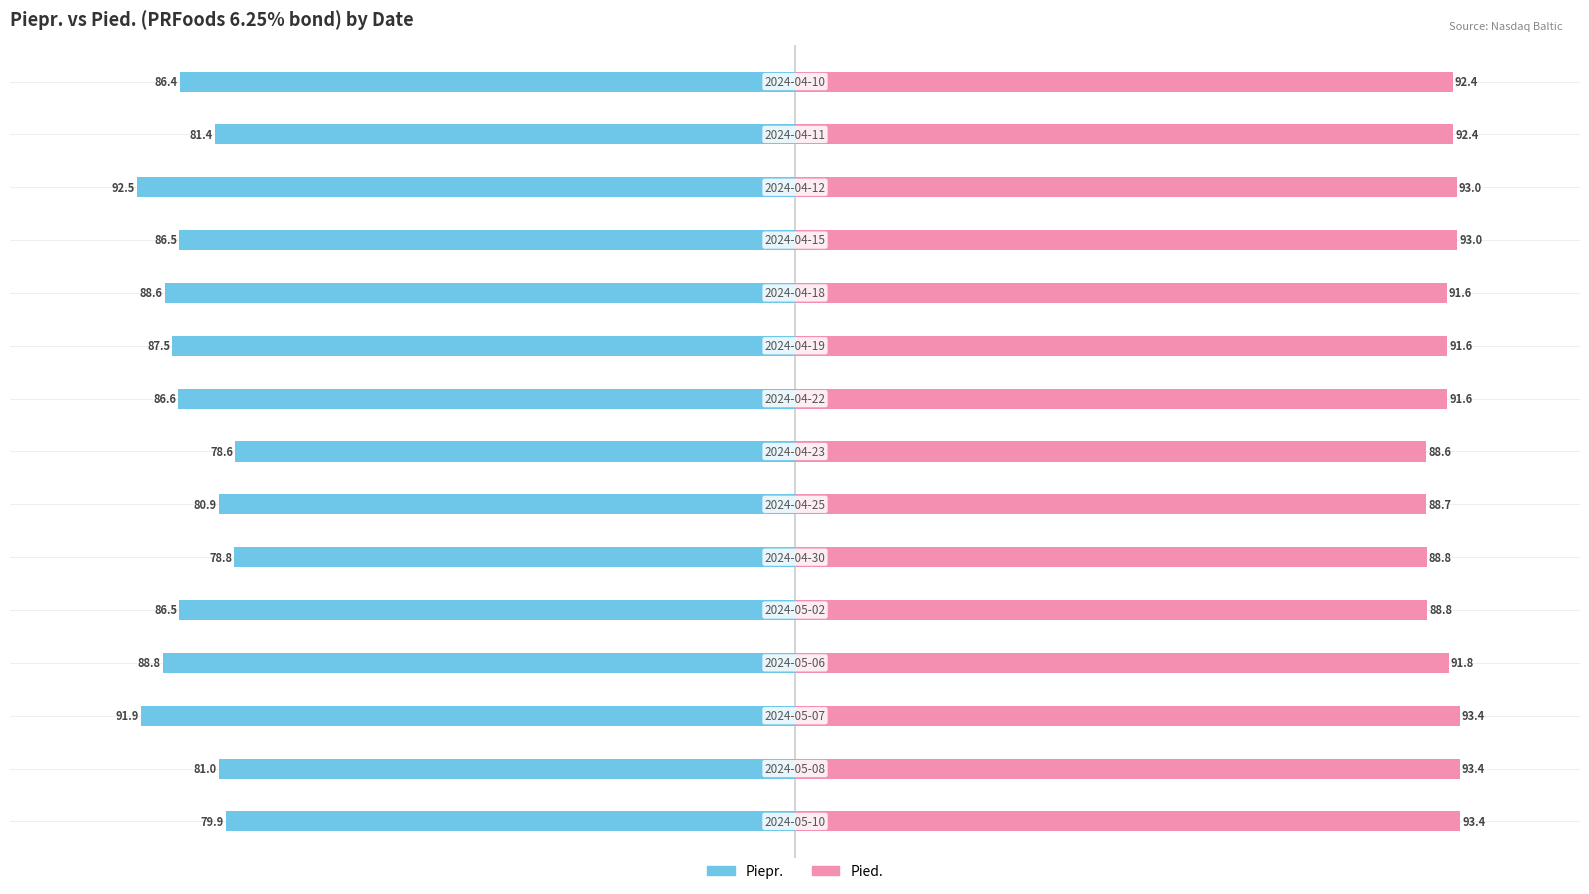

At how many categories does at least one series exceed 60?

15